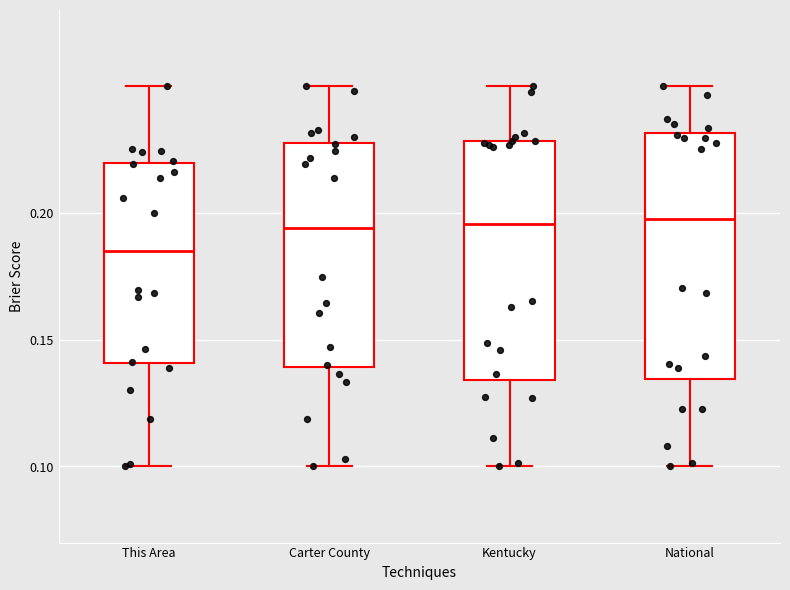

Reading left to right, read every box against the y-axis: the position of its median line, the range the box covers, and the ends of its whiskers. The values are not printed on the chart, so give them approximately, as read against the axis.

This Area: median 0.185, box 0.140 to 0.220, whiskers 0.100 to 0.250
Carter County: median 0.195, box 0.140 to 0.230, whiskers 0.100 to 0.250
Kentucky: median 0.195, box 0.135 to 0.230, whiskers 0.100 to 0.250
National: median 0.200, box 0.135 to 0.230, whiskers 0.100 to 0.250